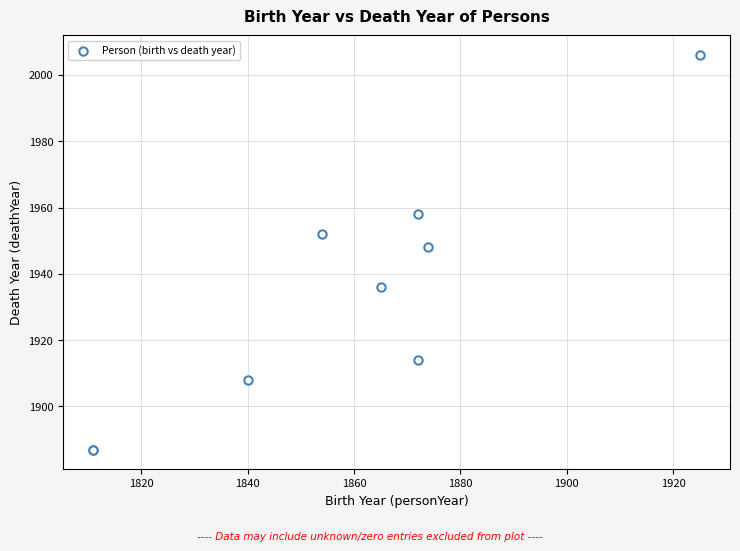

What Y value in the scatter plot is closest to 1946?

1948